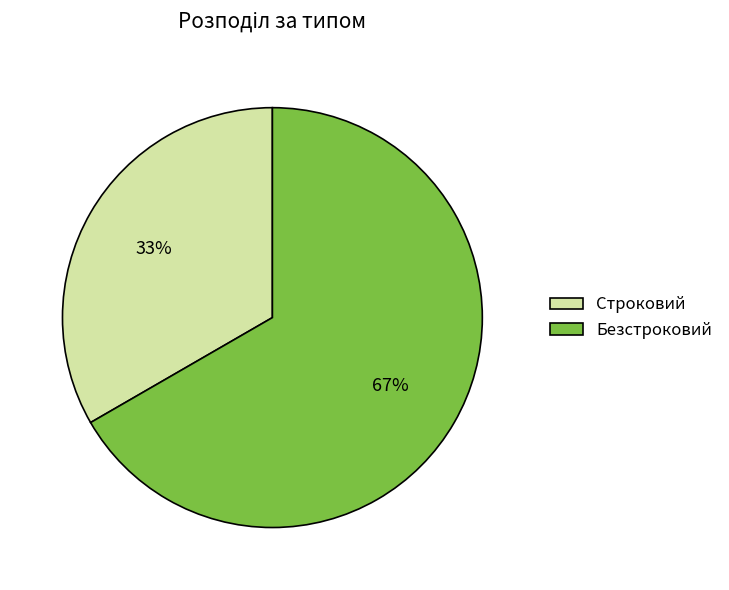

Which slice is the smallest?

Строковий